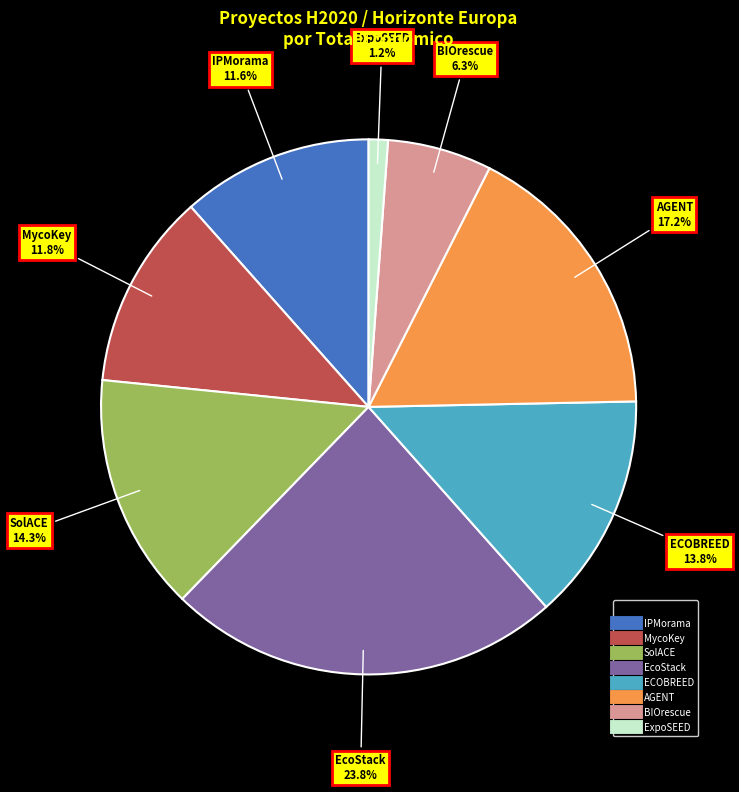

What percentage do MycoKey and IPMorama together represent?

23.4%